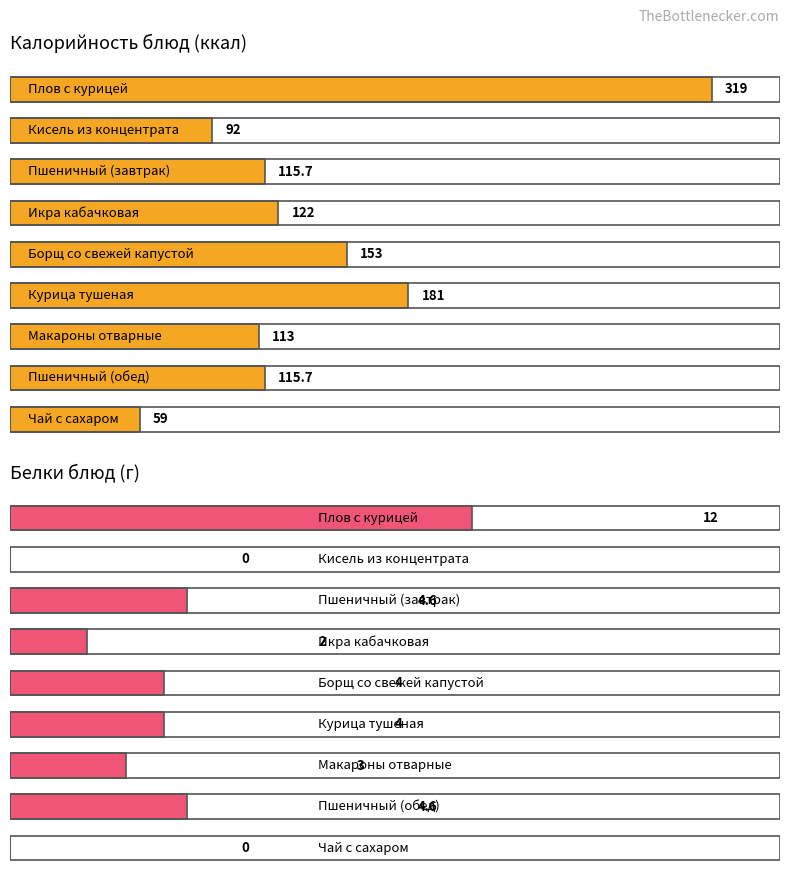

What is the difference between the maximum and minimum values in the Калорийность series?

260.0